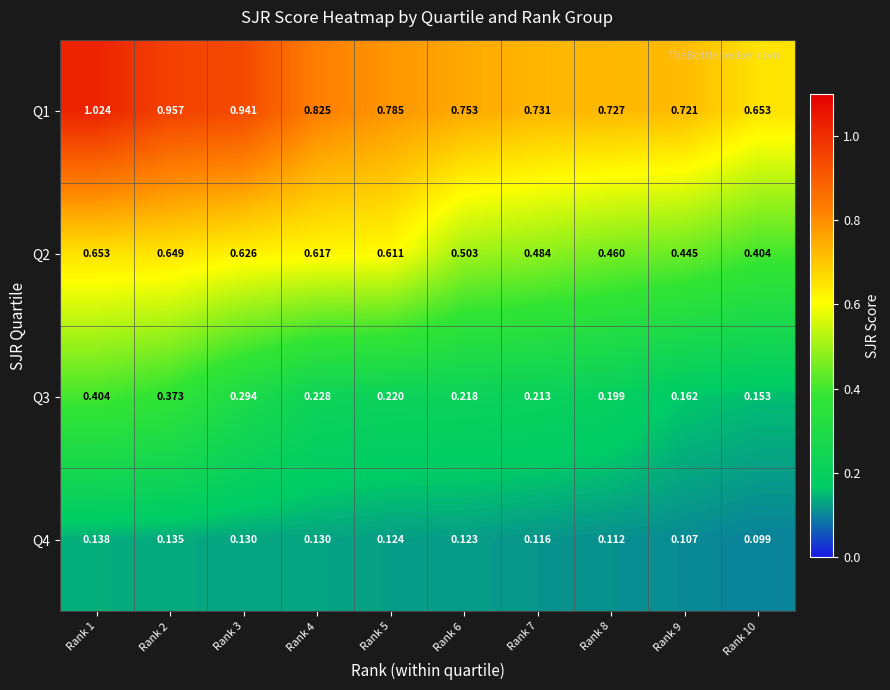

How many distinct data groups are displayed?

4